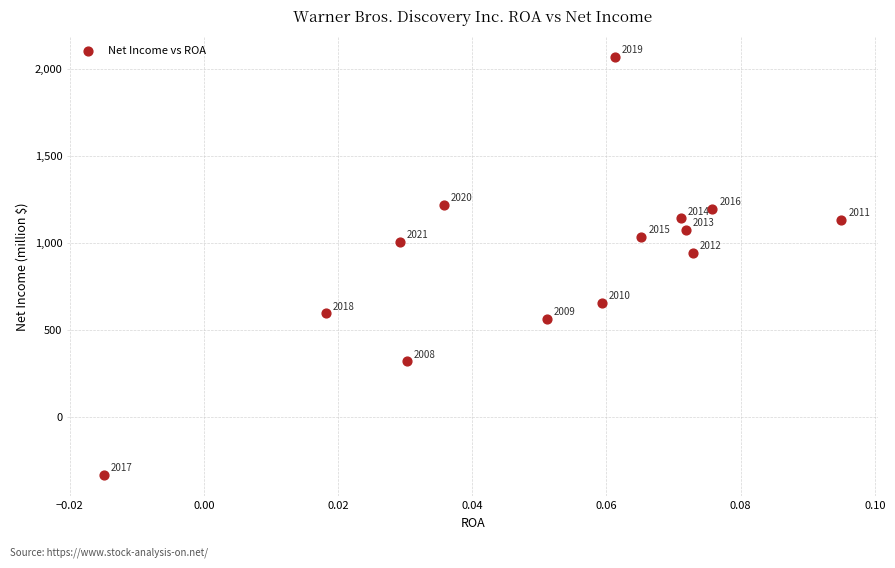

What Y value in the scatter plot is closest to 866?

943